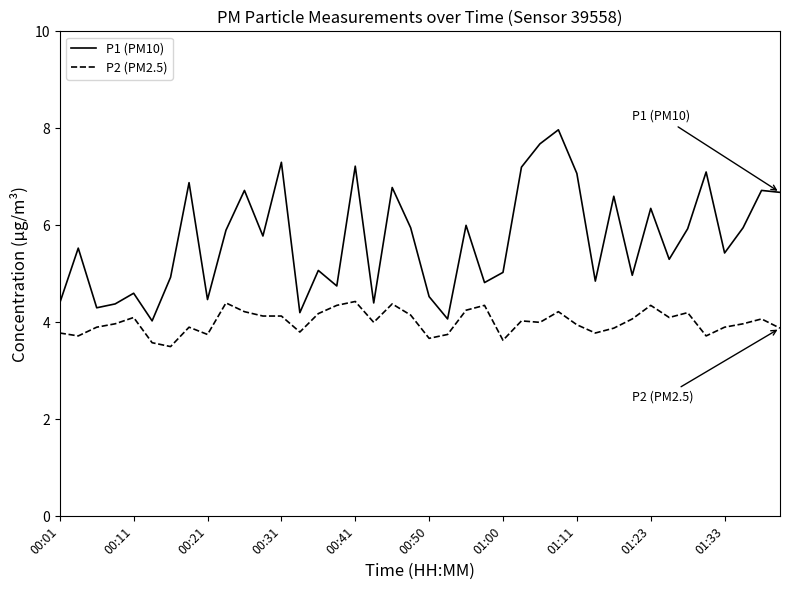

Which series has the widest spread of values?

P1 (PM10)